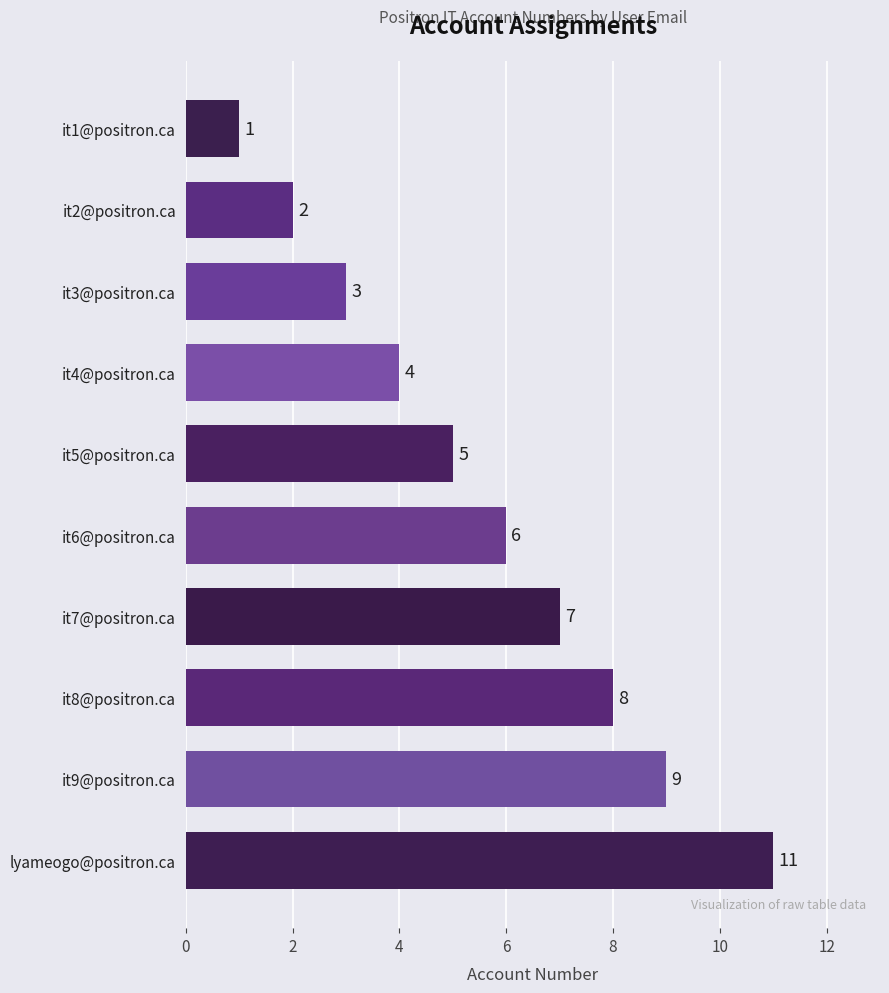

Reading top to bottom, list all the values displayed in this chart.

it1@positron.ca=1	it2@positron.ca=2	it3@positron.ca=3	it4@positron.ca=4	it5@positron.ca=5	it6@positron.ca=6	it7@positron.ca=7	it8@positron.ca=8	it9@positron.ca=9	lyameogo@positron.ca=11